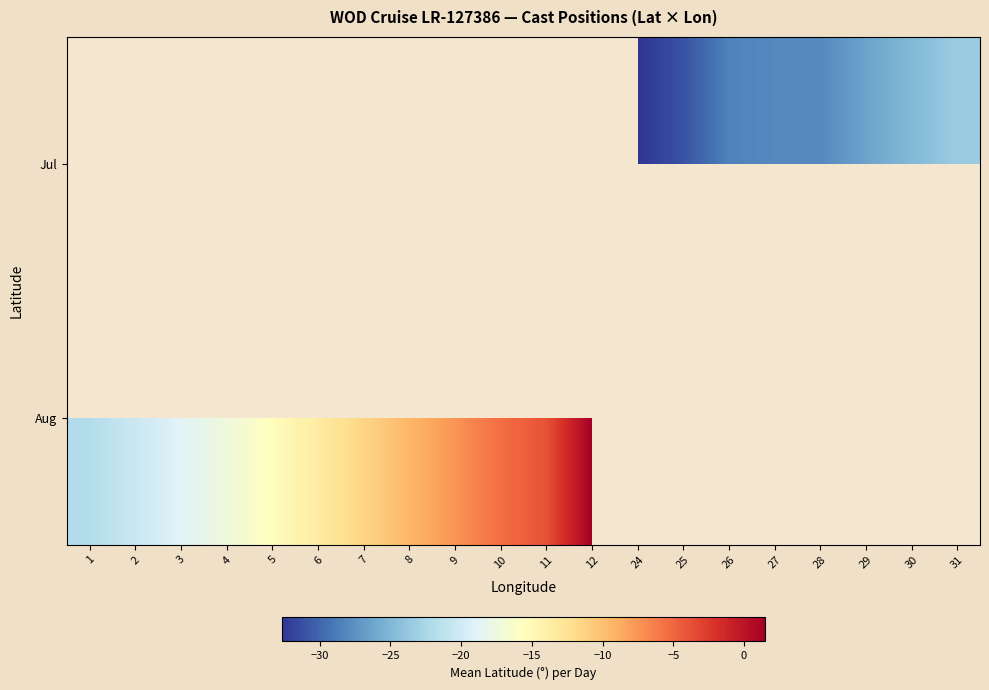

True or false: Jul has a value of -11.4 at 31.

False